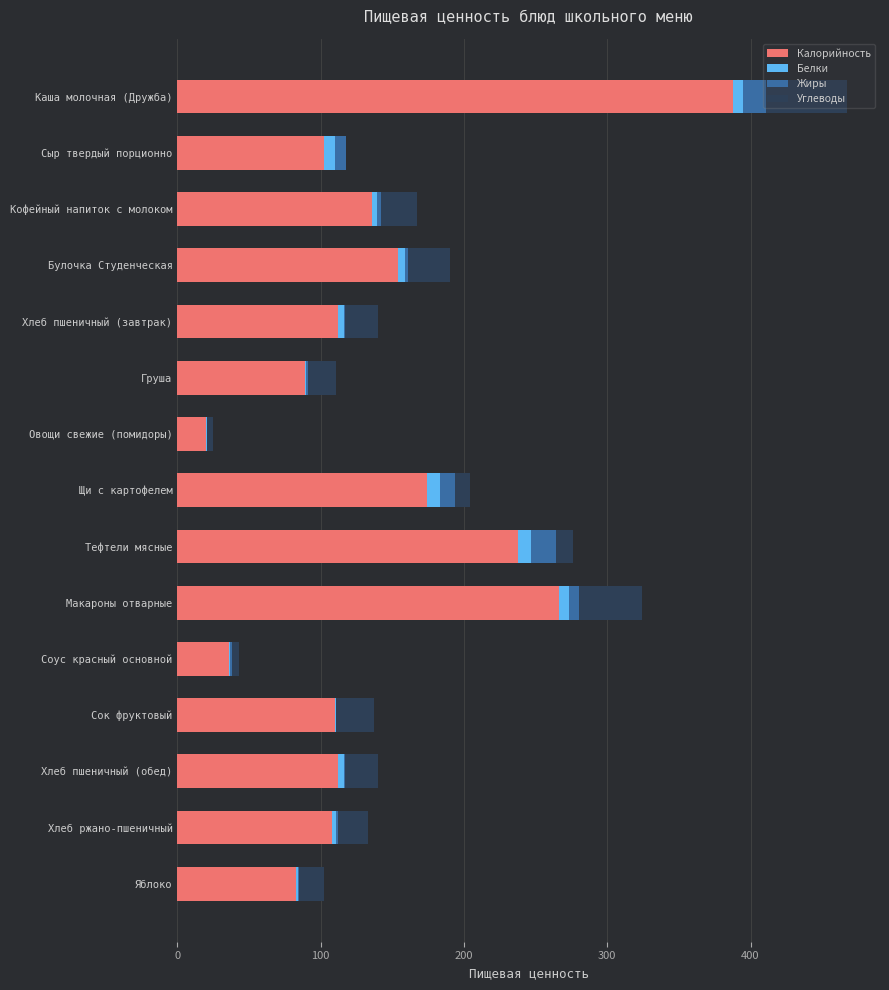

What is the highest value of the Калорийность series?

388